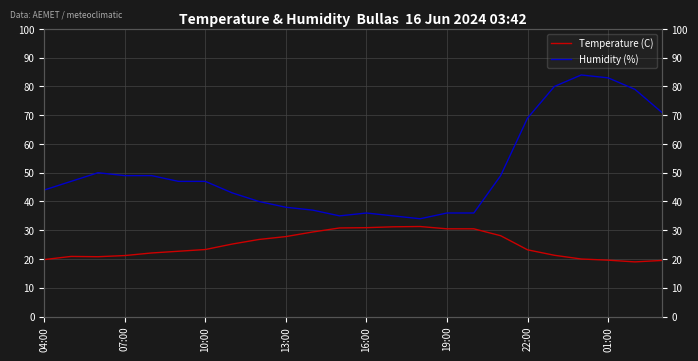

List the series in order of their overall mean, highest first.

Humidity (%), Temperature (C)